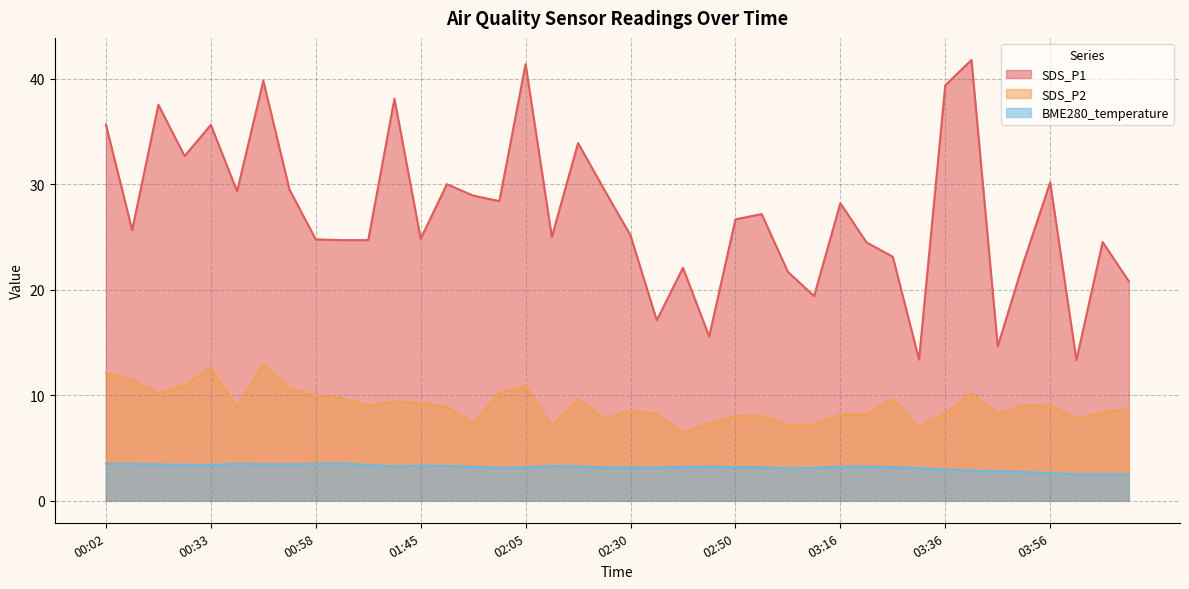

True or false: BME280_temperature has a value of 0.9 at 03:31.

False